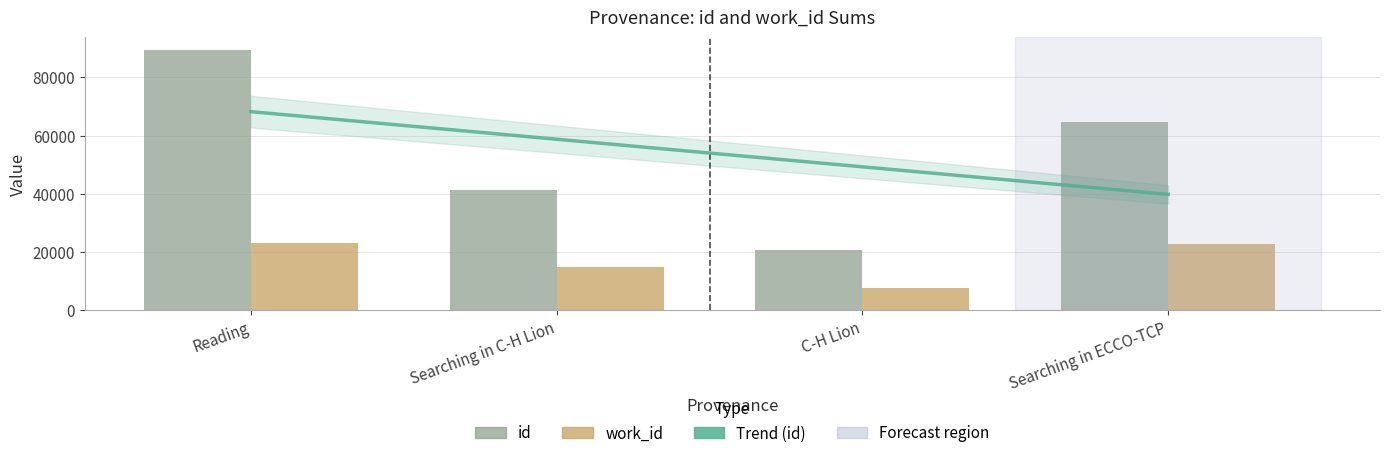

Which series has the largest total across all categories?

id